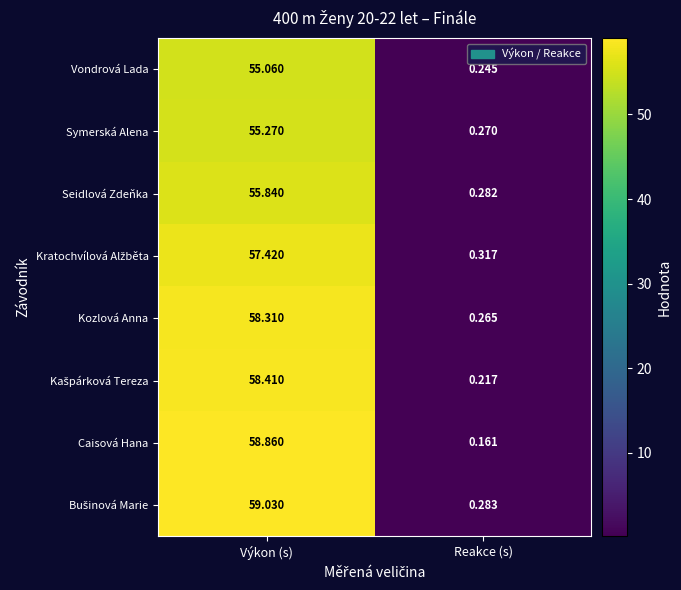

Is the value of Symerská Alena at Výkon (s) greater than the value of Vondrová Lada at Výkon (s)?

Yes